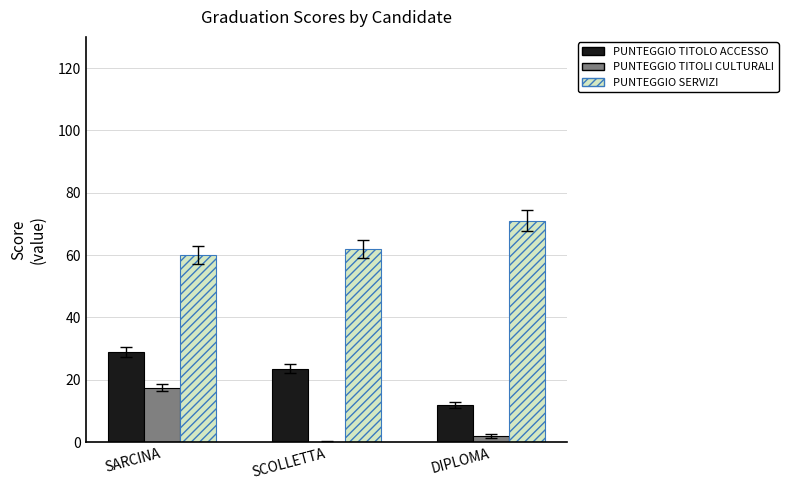

Reading left to right, extract all data points from this chart.

PUNTEGGIO TITOLO ACCESSO: SARCINA=29.0	SCOLLETTA=23.5	DIPLOMA=12.0
PUNTEGGIO TITOLI CULTURALI: SARCINA=17.5	SCOLLETTA=0.0	DIPLOMA=2.0
PUNTEGGIO SERVIZI: SARCINA=60.0	SCOLLETTA=62.0	DIPLOMA=71.0